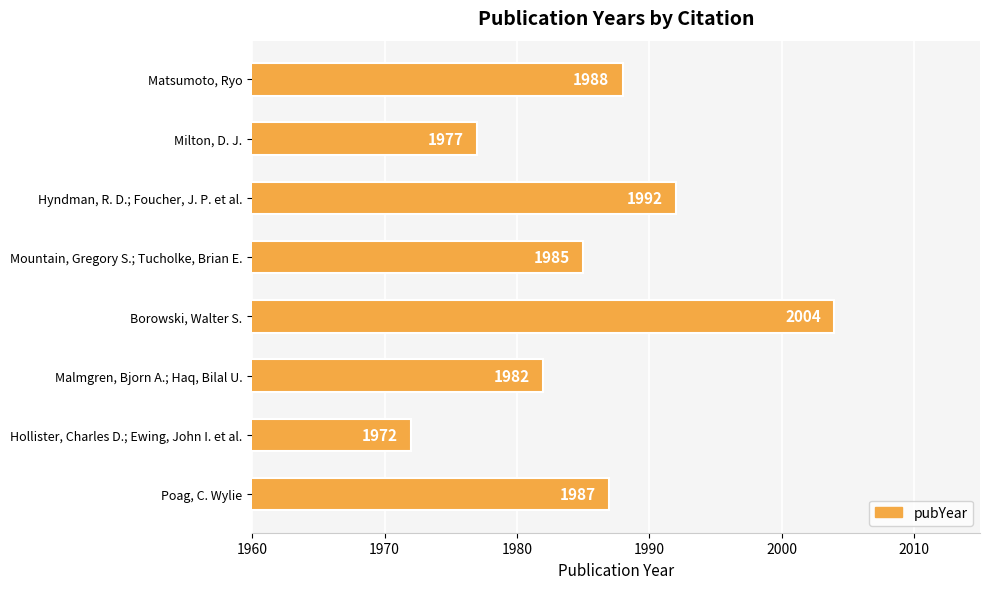

What position from the bottom is Mountain, Gregory S.; Tucholke, Brian E.?

5